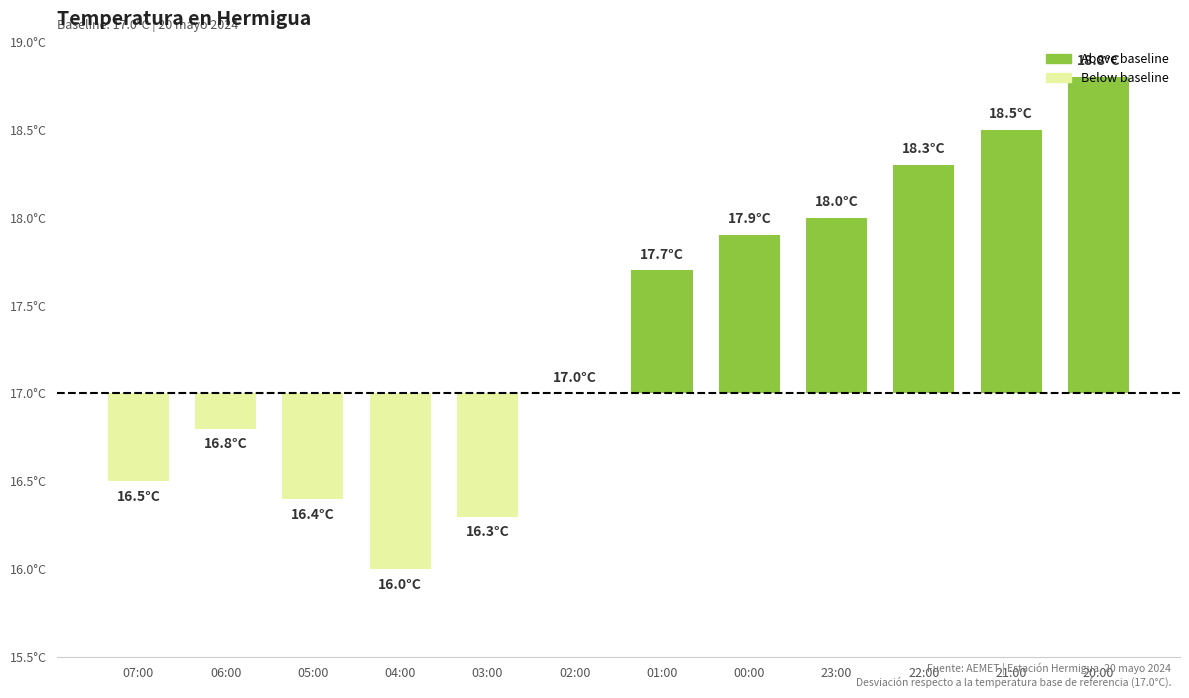

Where is the data nearest to the value 0?

02:00